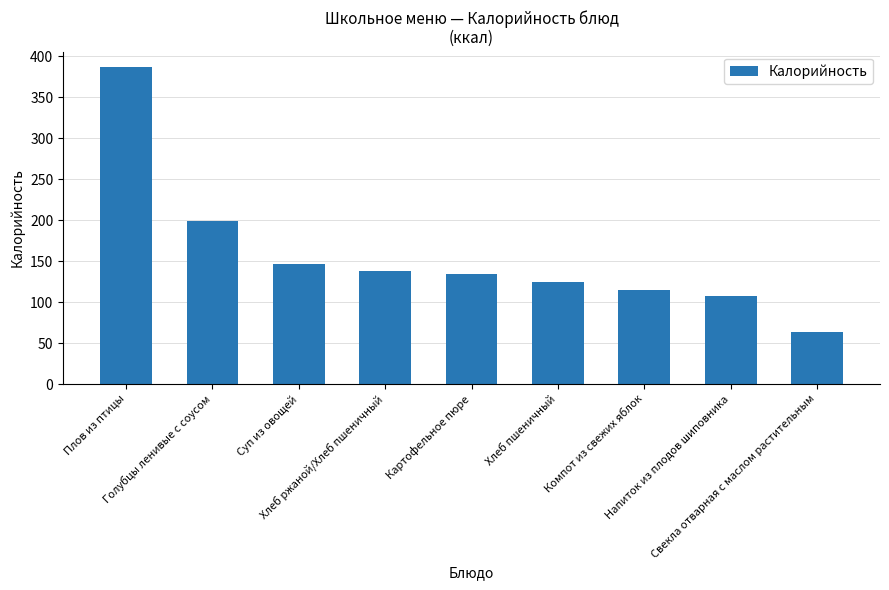

How many values exceed 133?

5